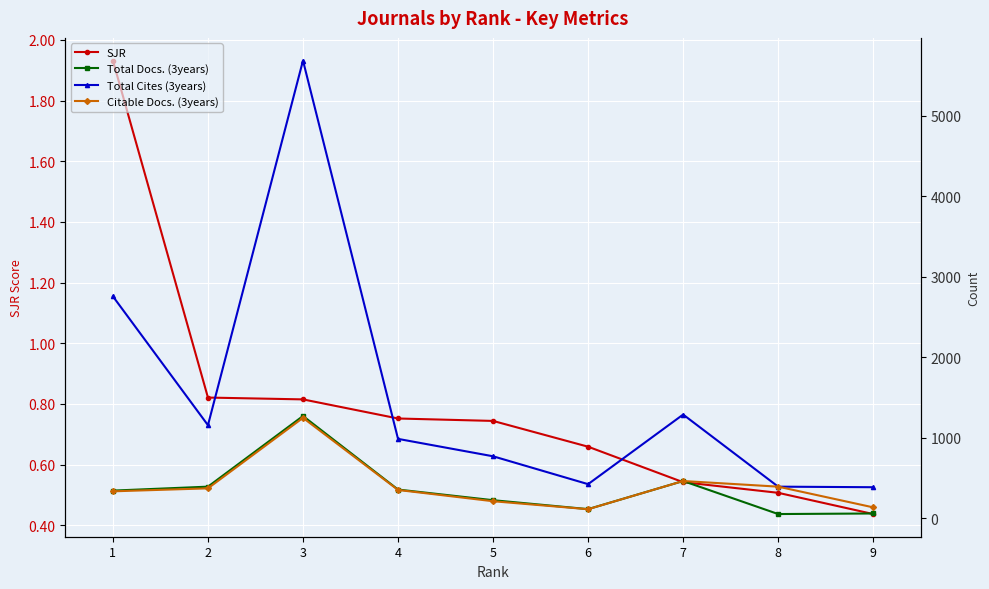

True or false: SJR has more than 1 interior local peaks.

False